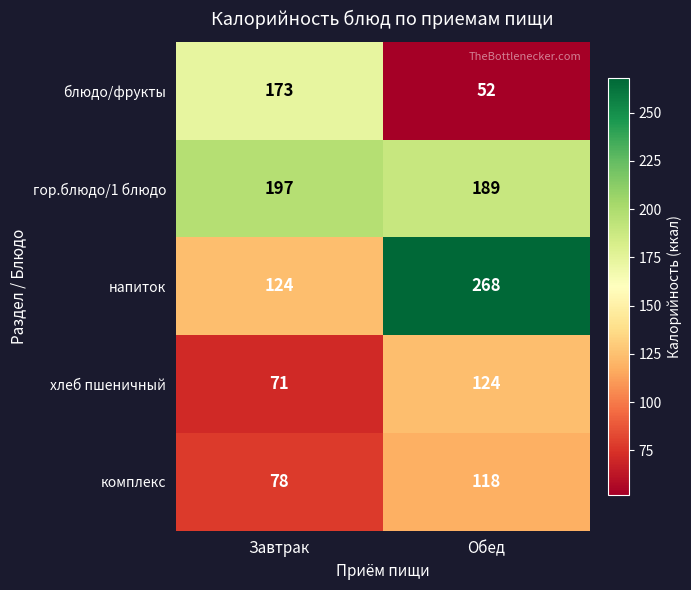

The value of хлеб пшеничный at Завтрак is 71. True or false?

True